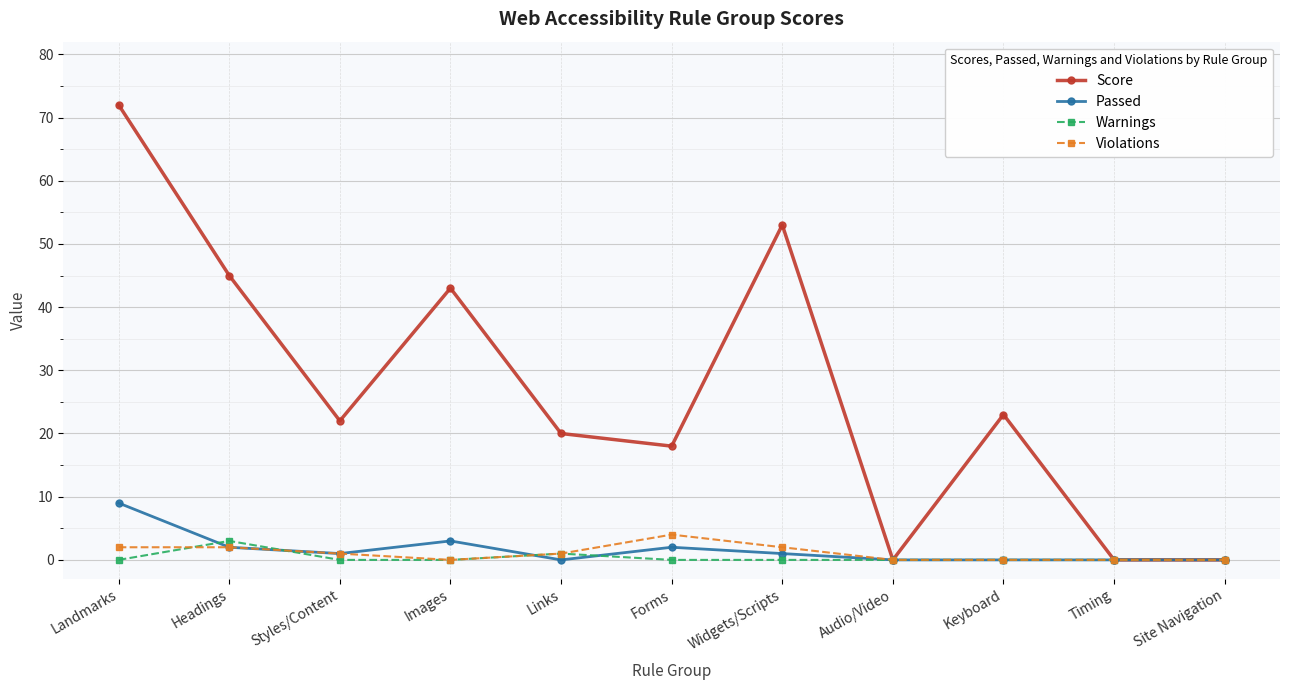

At which category does the chart reach its peak across all series?

Landmarks